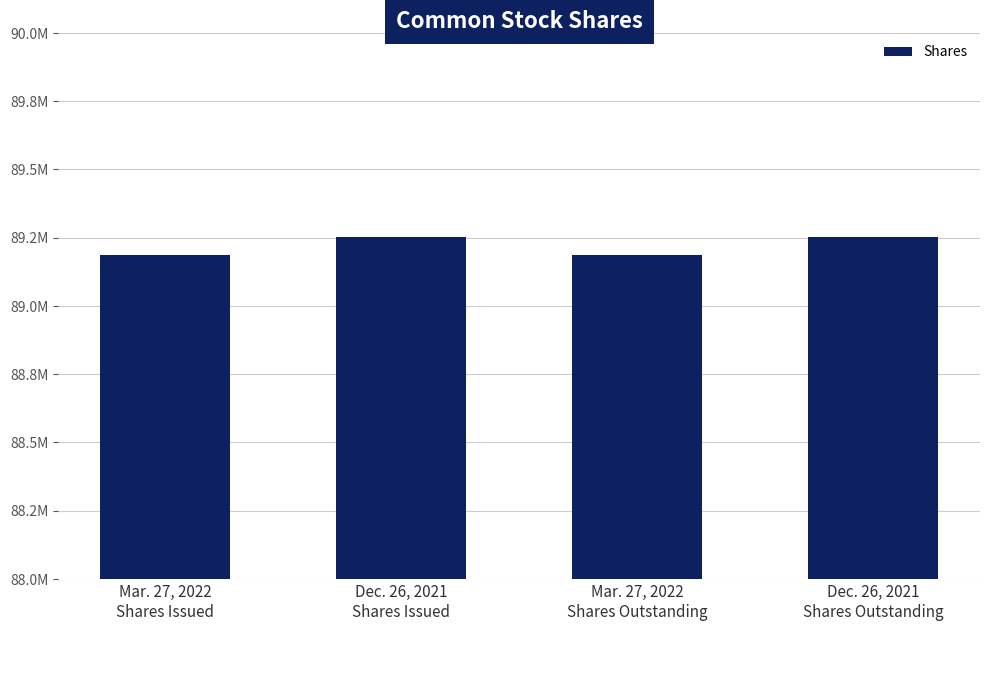

Does the chart contain any negative values?

No